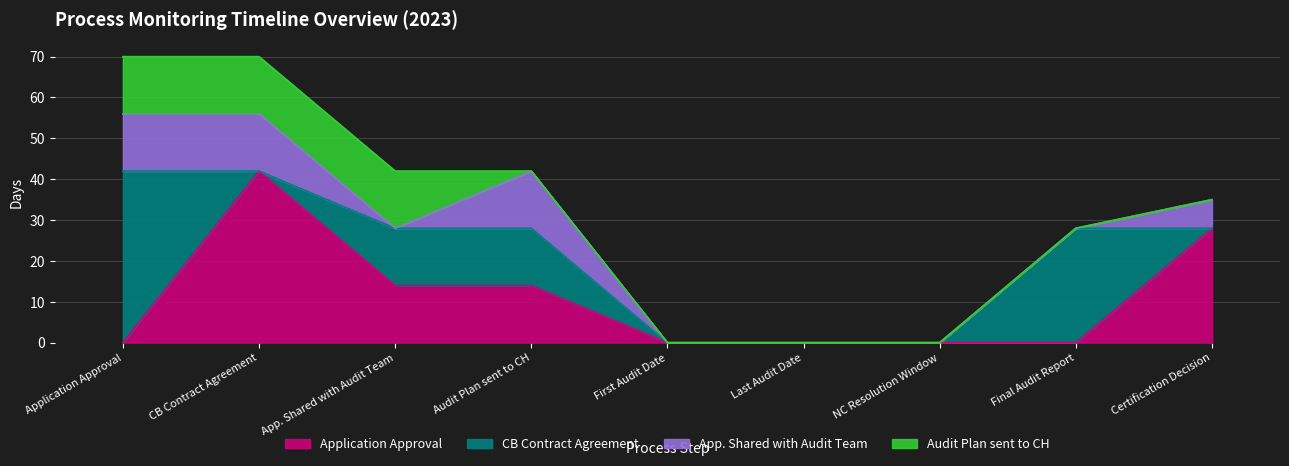

Which category has the highest value in the CB Contract Agreement series?

Application Approval